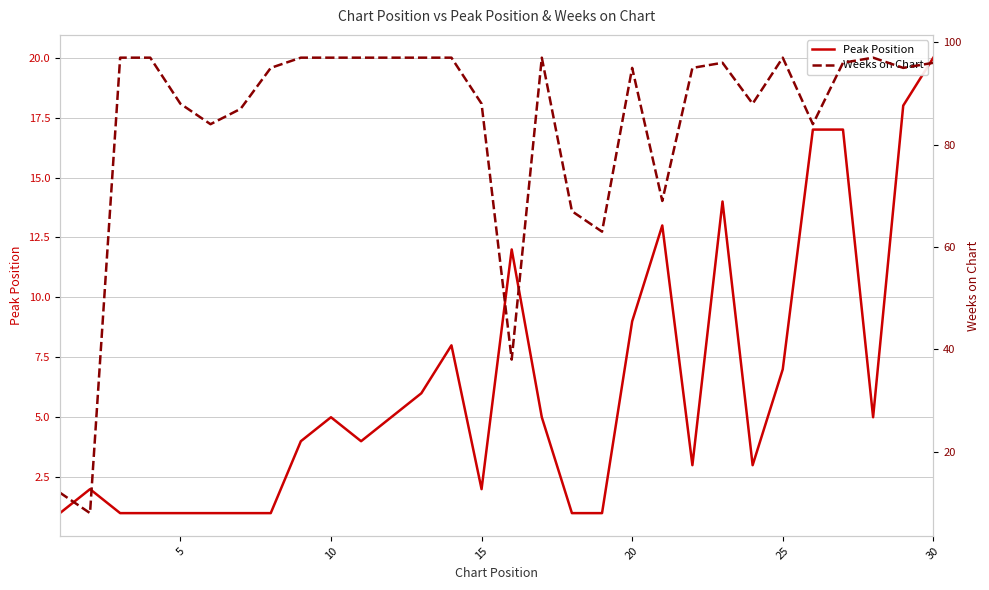

Is it true that Peak Position equals 4 at 20?

False